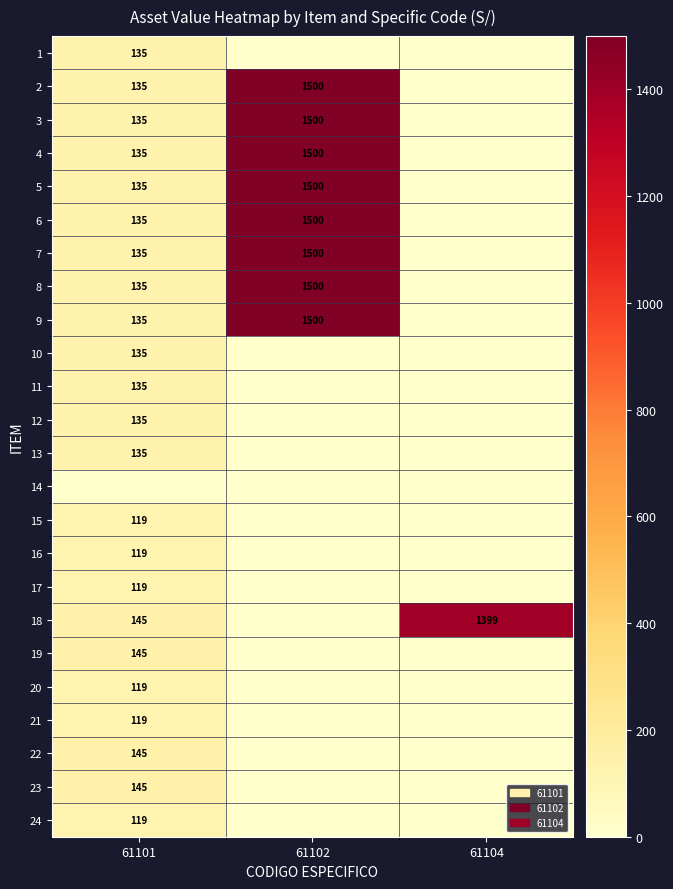

True or false: 9 has a value of 135 at 61101.

True